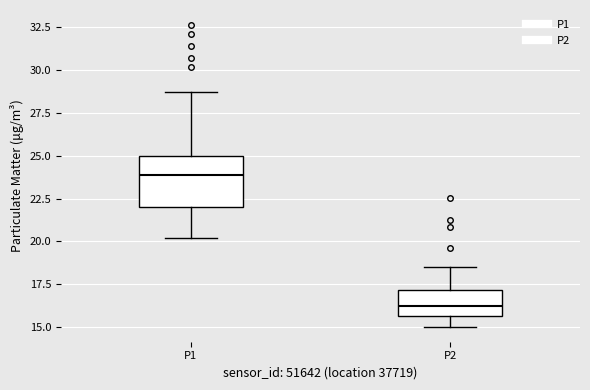

Comparing the boxes themselves (not the whiskers), which one is the tallest?

P1